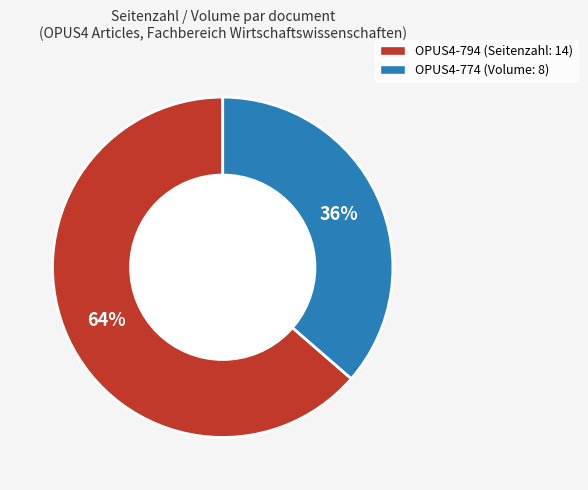

Count the number of slices in the pie.

2